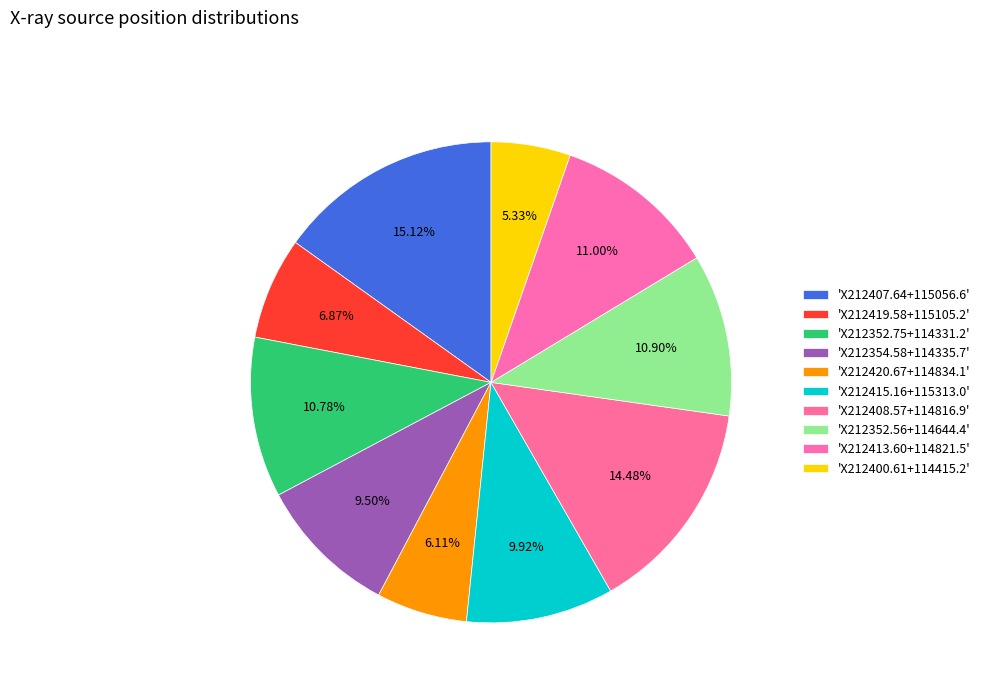

What is the largest slice in the pie chart?

X212407.64+115056.6